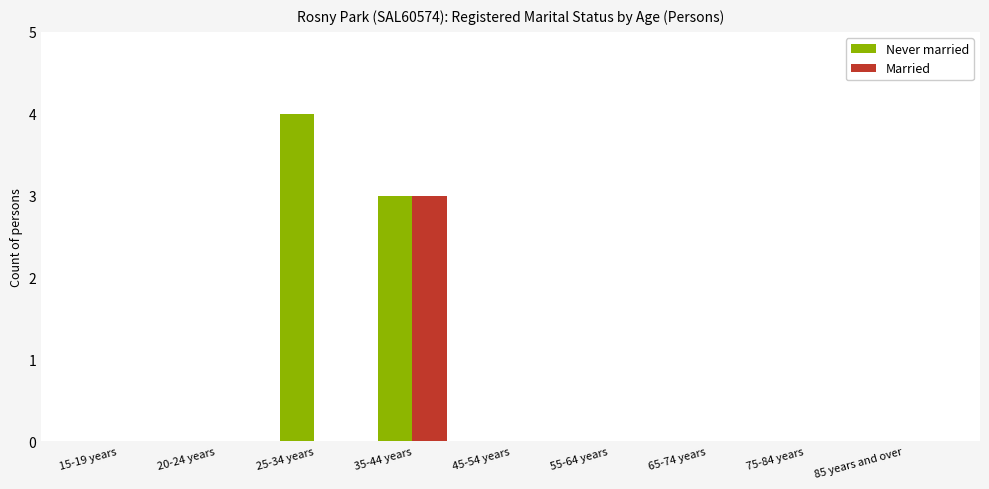

What is the sum of all Never married values?

7